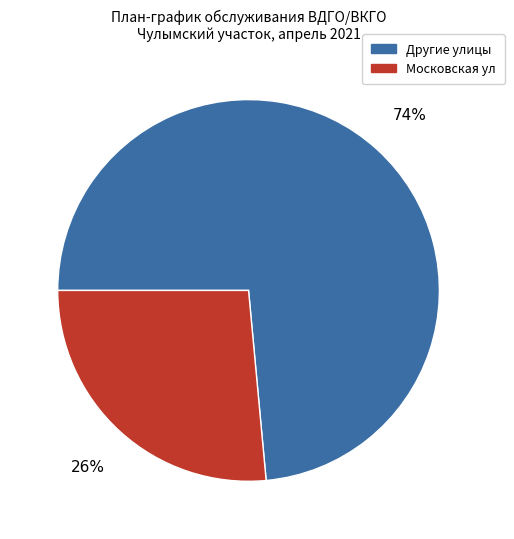

To the nearest percent, what is the average slice percentage?

50%